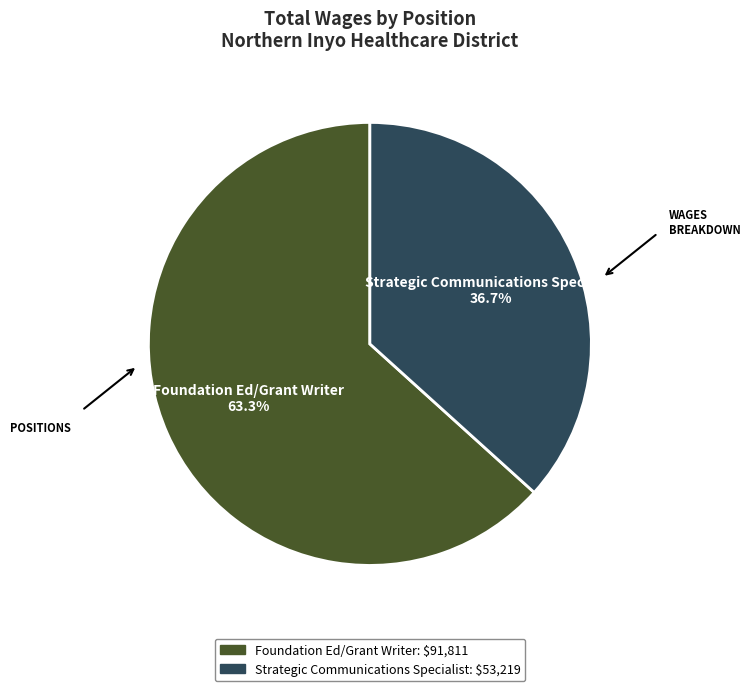

Count the number of slices in the pie.

2